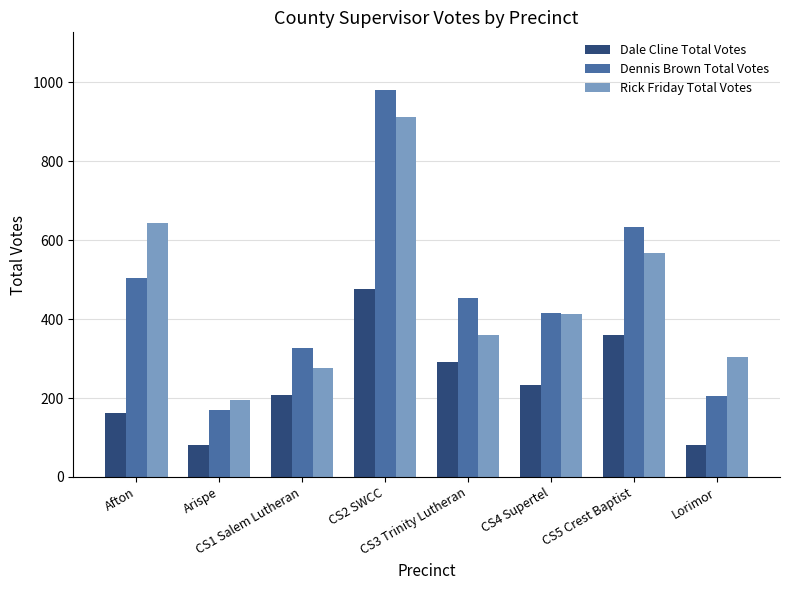

What is the difference between the second highest and minimum values in the Rick Friday Total Votes series?

448